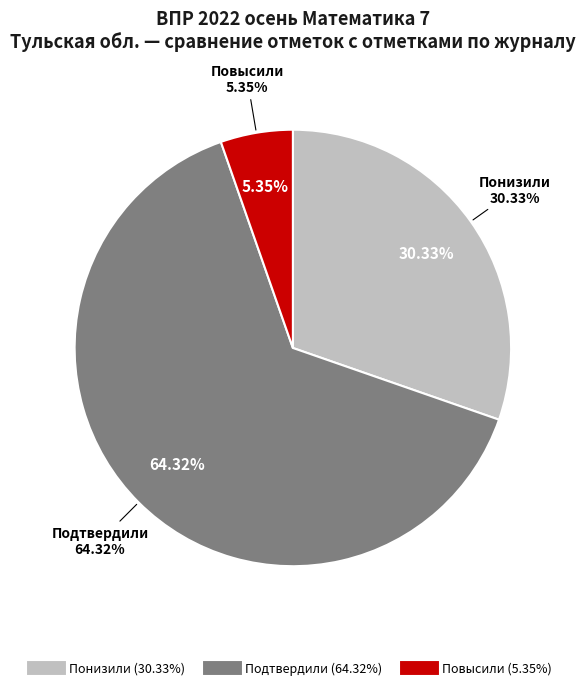

How many slices are in this pie chart?

3